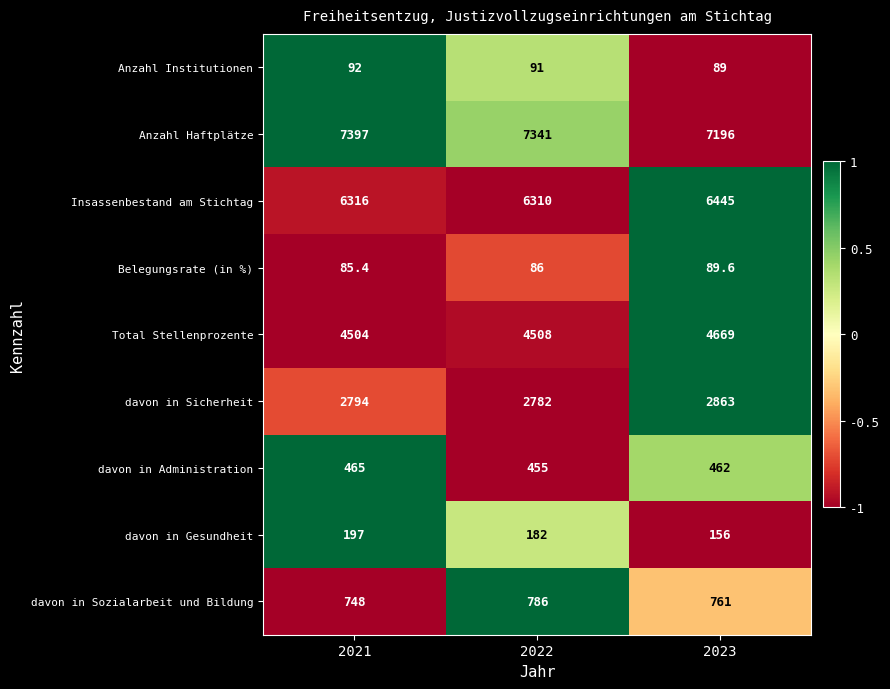

Between 2021 and 2023, which series saw the biggest shift?

Anzahl Haftplätze